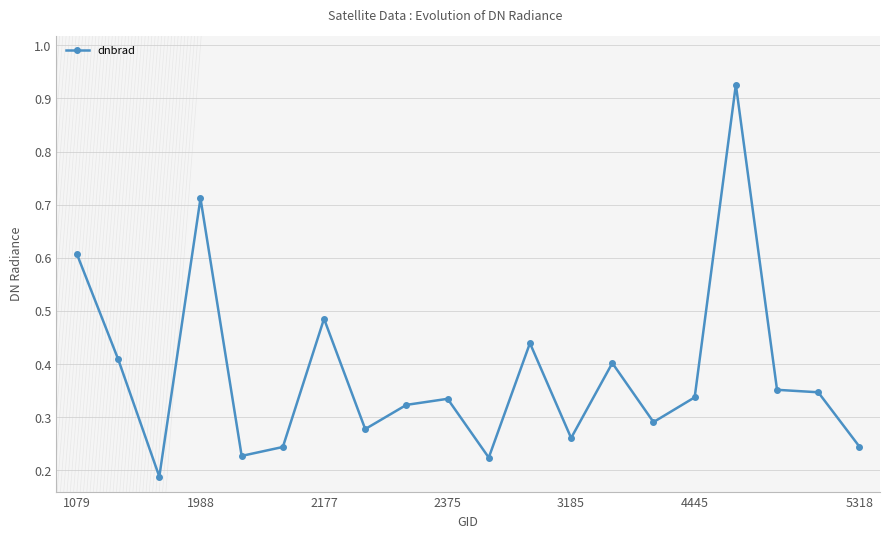

True or false: the data has more than 2 interior local peaks.

True